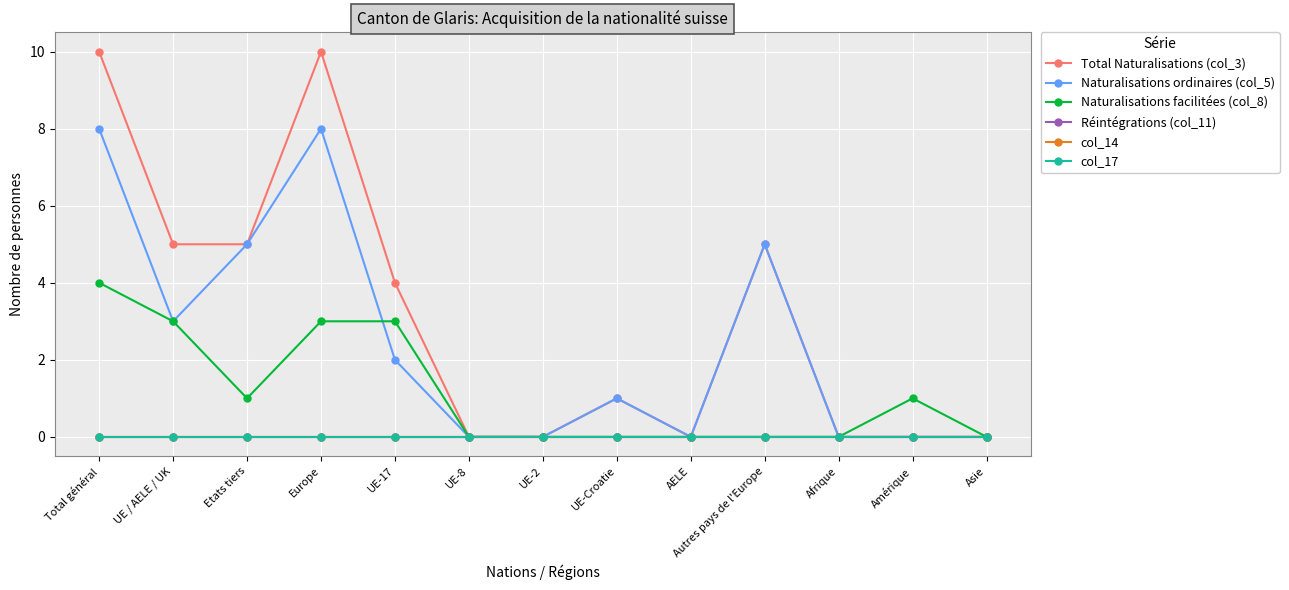

What position from the left is UE / AELE / UK?

2